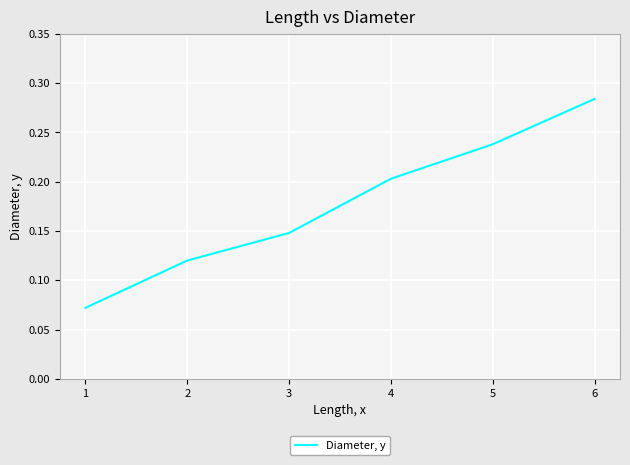

Count the number of data series in this chart.

1